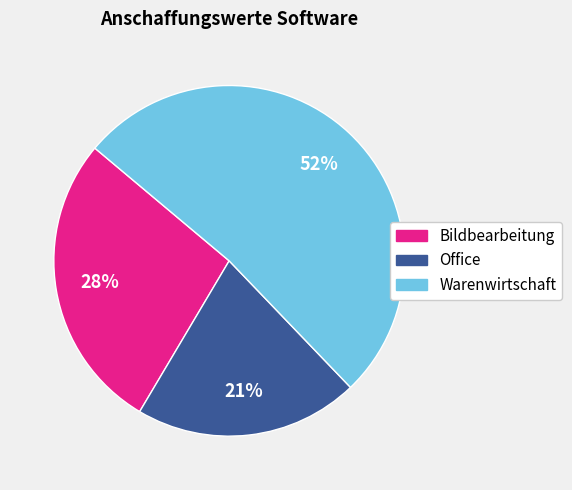

Is it true that Warenwirtschaft is 42% of the pie?

False